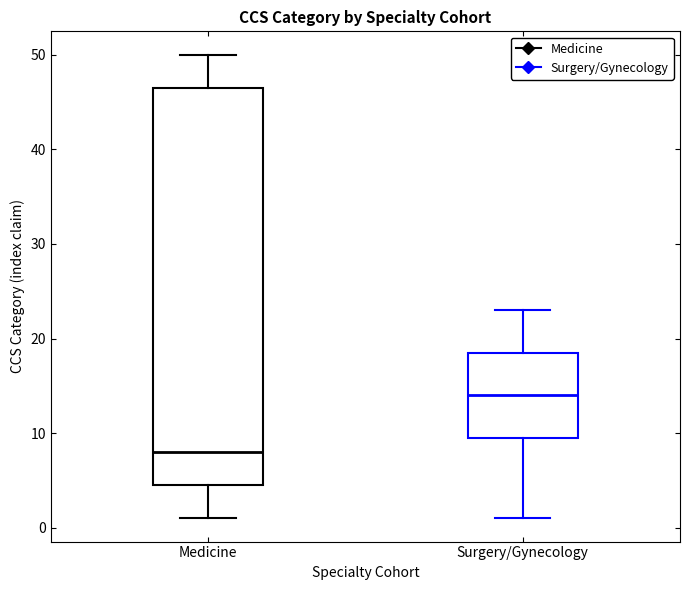

Reading left to right, transcribe this box plot: for each box, give where its median line is, the range the box spans, and where its two whiskers end, as read against the y-axis. The values are not printed on the chart, so give them approximately, as read against the axis.

Medicine: median 8, box 5 to 47, whiskers 1 to 50
Surgery/Gynecology: median 14, box 10 to 19, whiskers 1 to 23